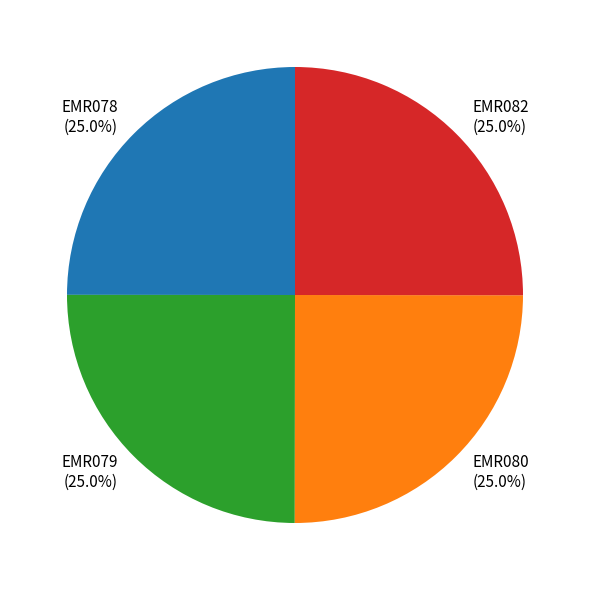

What is the ratio of the value at EMR078 to the value at EMR082?

1.0